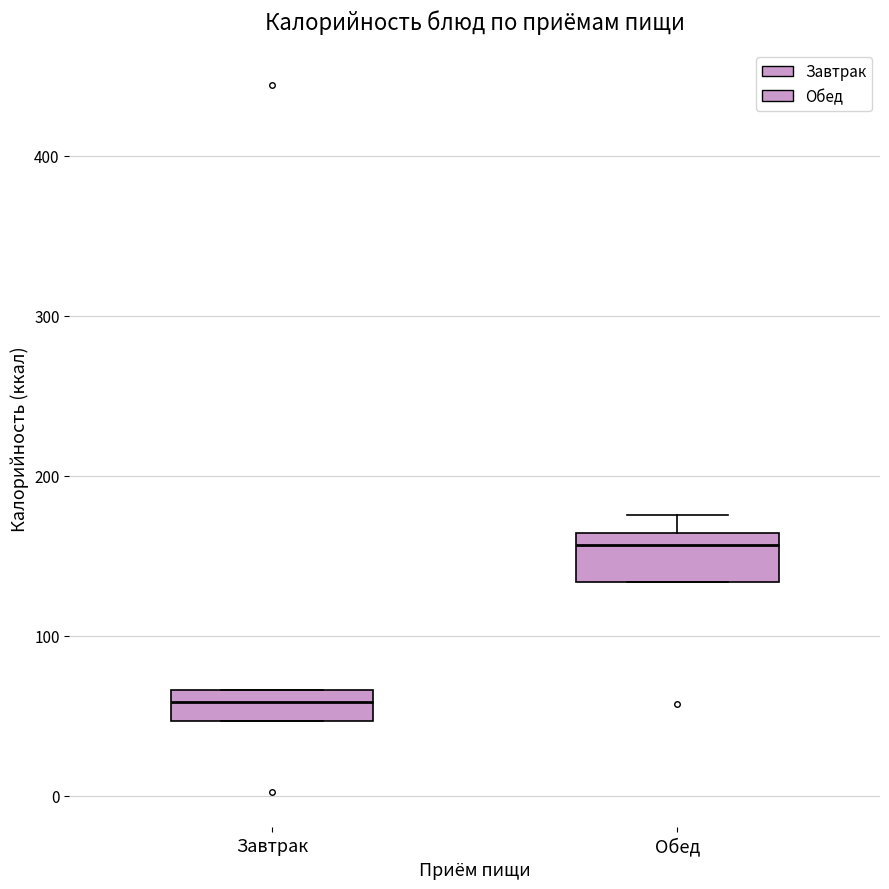

Where does the upper whisker of the box for Обед end on the y-axis? The values are not printed on the chart, so give them approximately, as read against the axis.

180